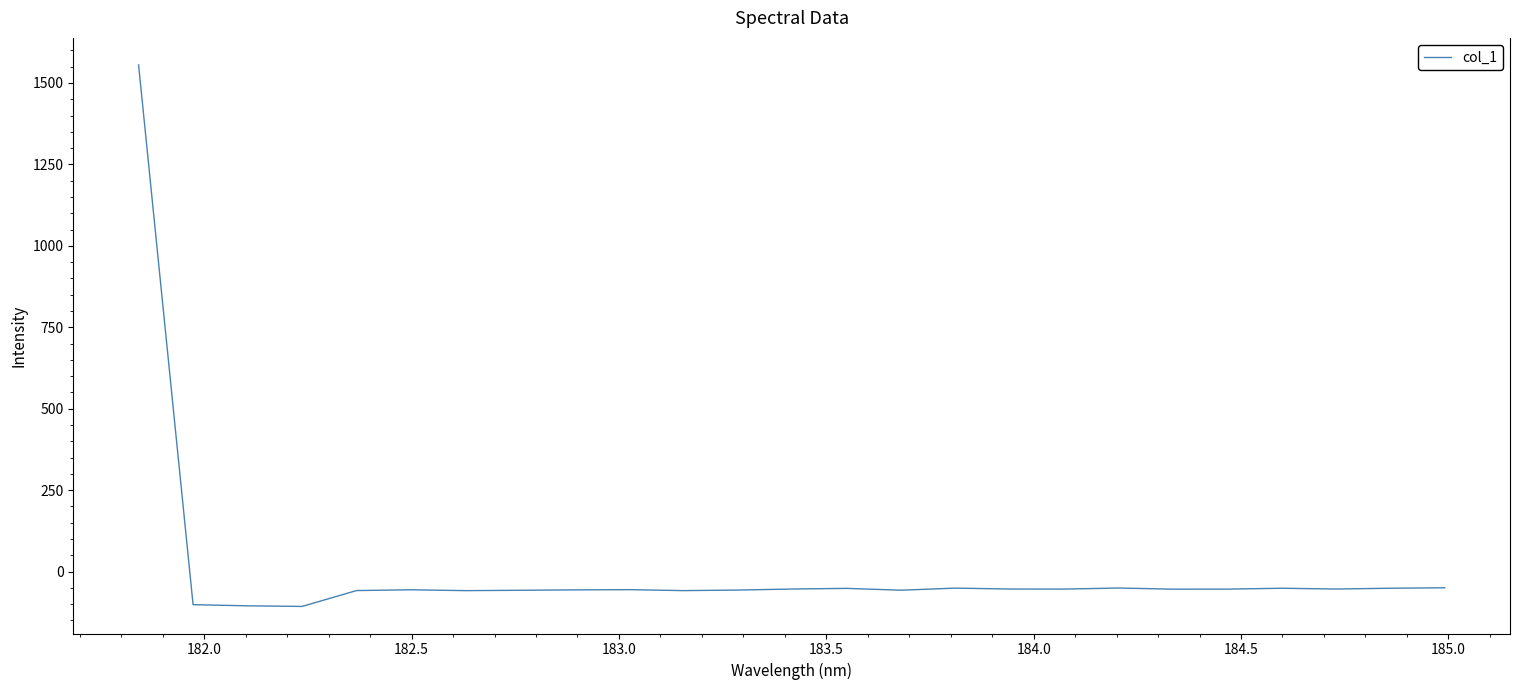

What is the minimum value shown in the chart?

-106.9